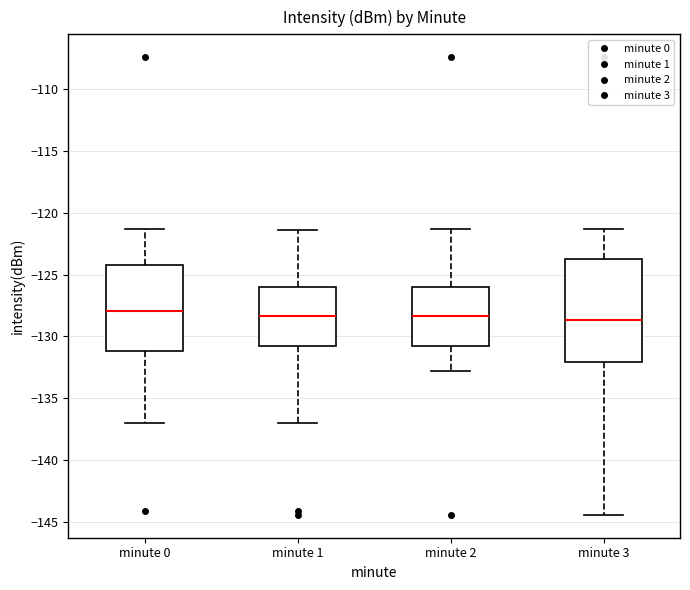

Reading left to right, read every box against the y-axis: the position of its median line, the range the box covers, and the ends of its whiskers. The values are not printed on the chart, so give them approximately, as read against the axis.

minute 0: median -128.0, box -131.0 to -124.5, whiskers -137.0 to -121.5
minute 1: median -128.5, box -131.0 to -126.0, whiskers -137.0 to -121.5
minute 2: median -128.5, box -131.0 to -126.0, whiskers -133.0 to -121.5
minute 3: median -128.5, box -132.0 to -123.5, whiskers -144.5 to -121.5